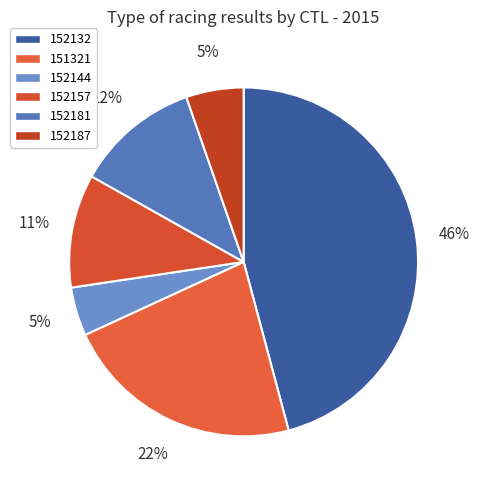

The 152181 slice represents 12% of the pie. True or false?

True